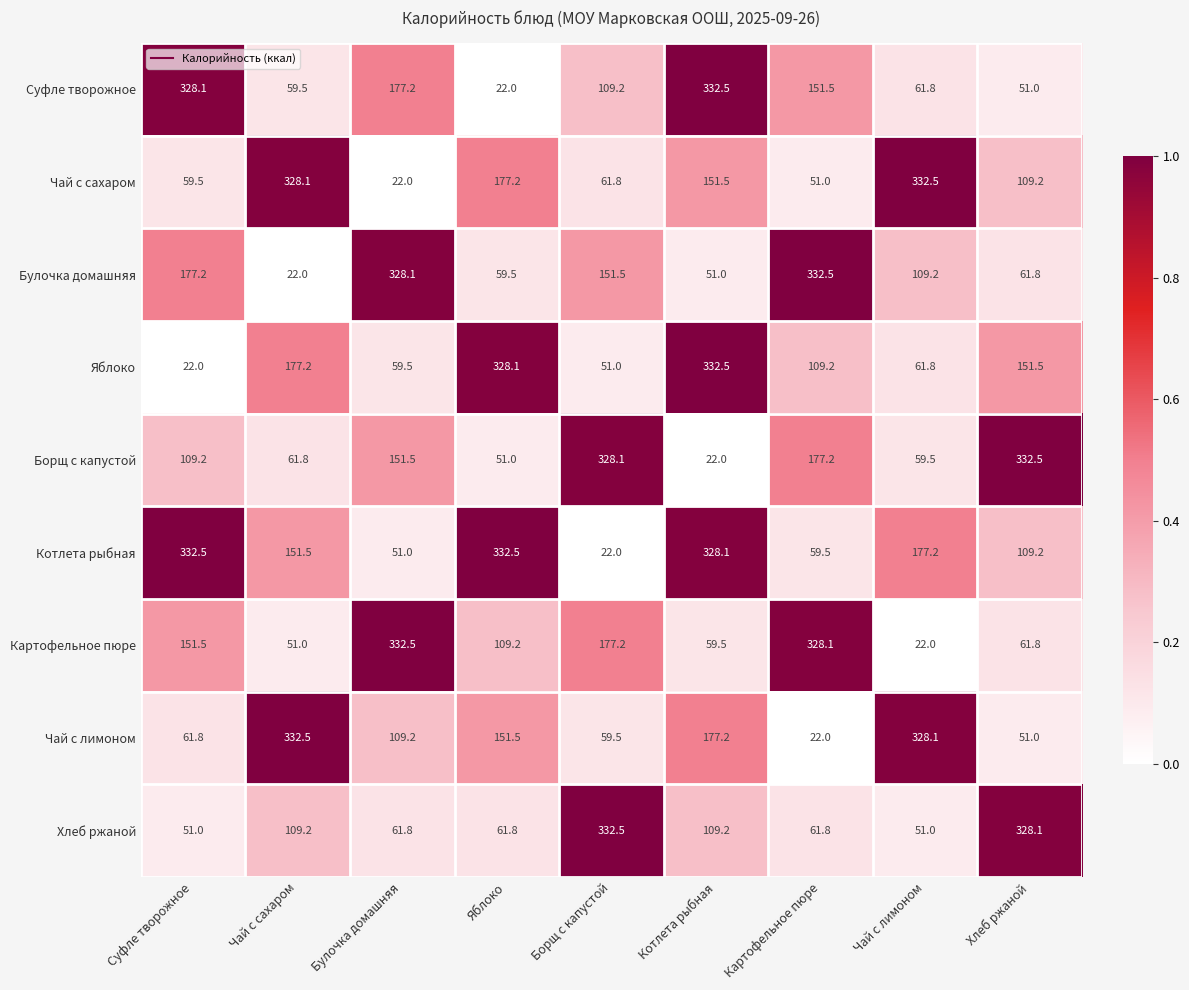

What is the sum of the Картофельное пюре values at Чай с сахаром and Котлета рыбная?

110.5